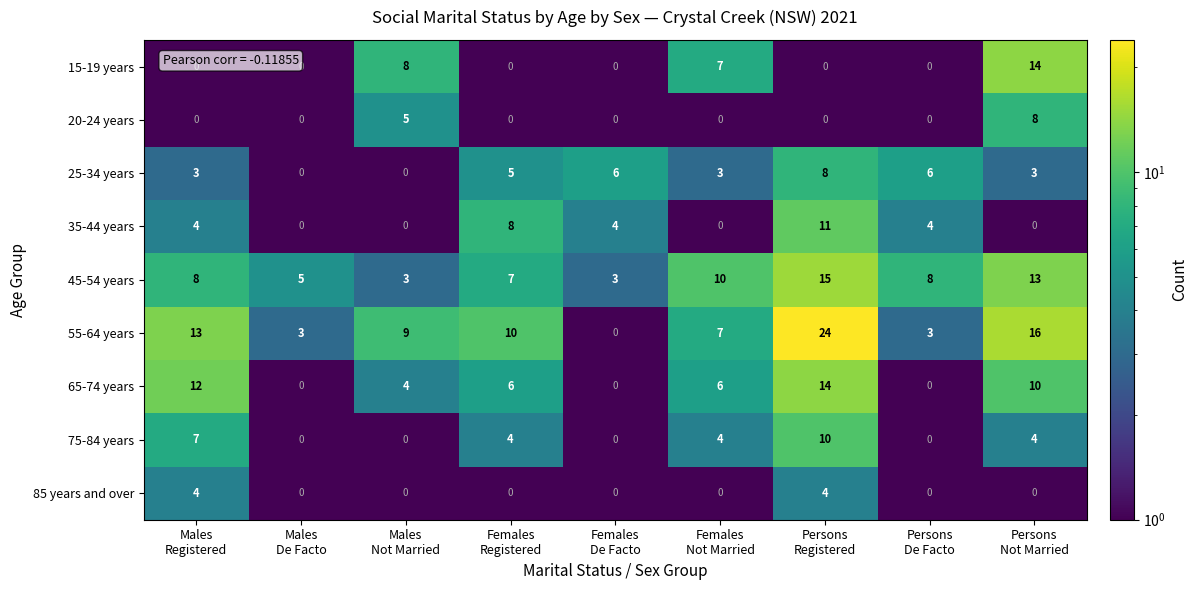

What is the minimum value shown in the chart?

0